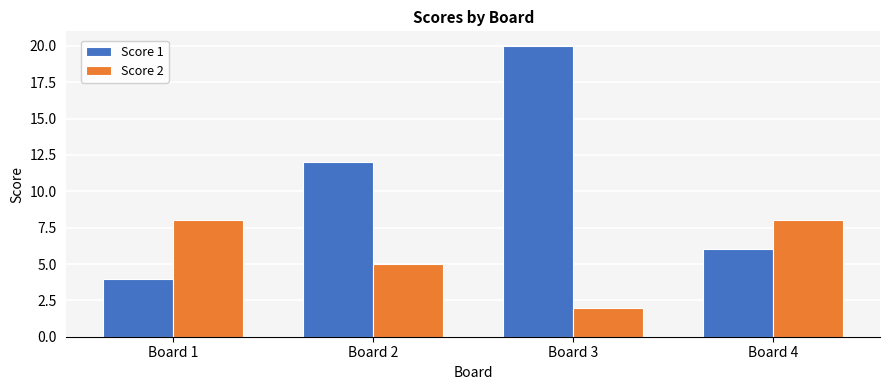

At how many categories does at least one series exceed 11?

2